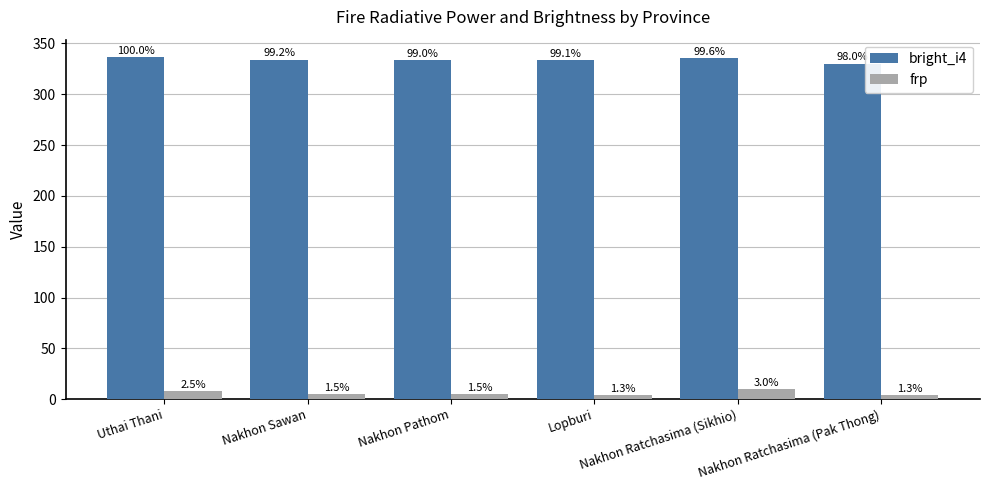

What is the difference between the maximum and minimum values in the bright_i4 series?

6.6